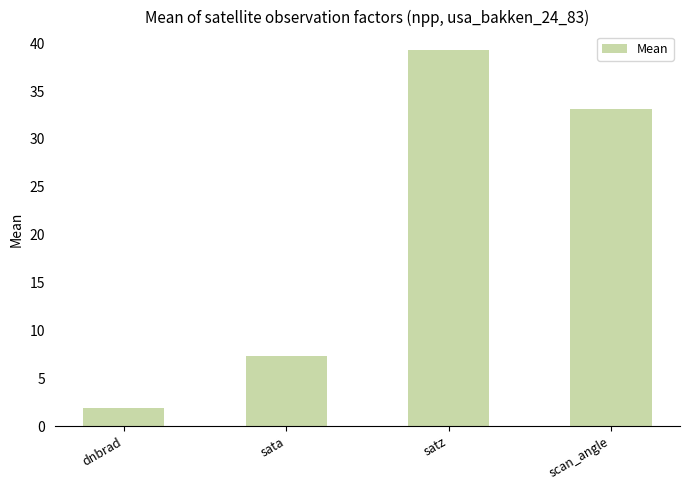

Is it true that the value at scan_angle is 53.5?

False